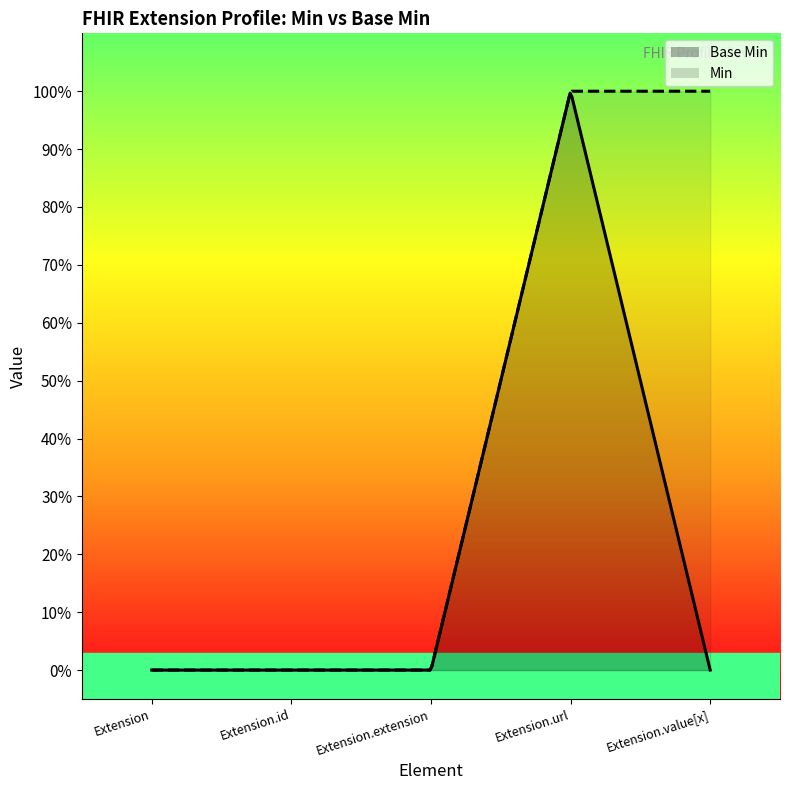

Which label corresponds to the smallest value in the chart?

Extension